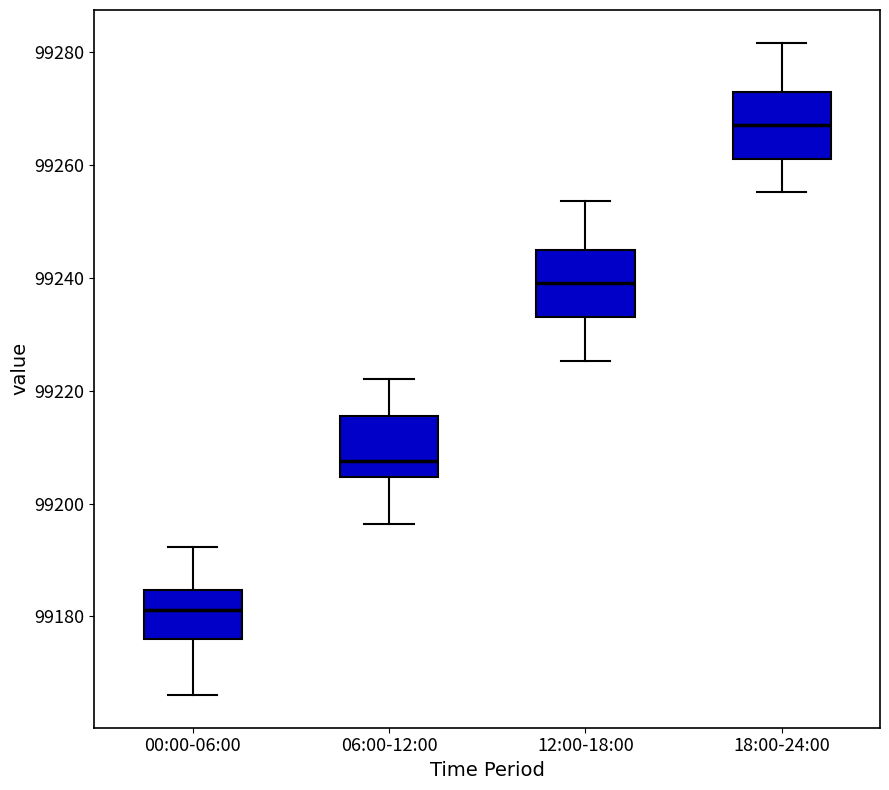

Which box's median line is the highest?

18:00-24:00